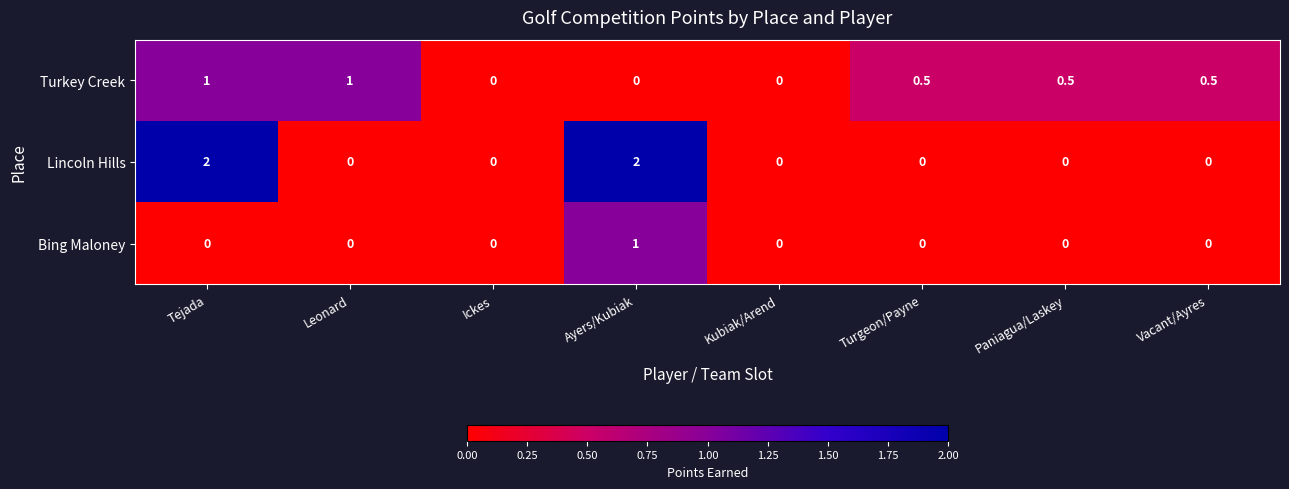

Is it true that Lincoln Hills equals 1.3 at Leonard?

False